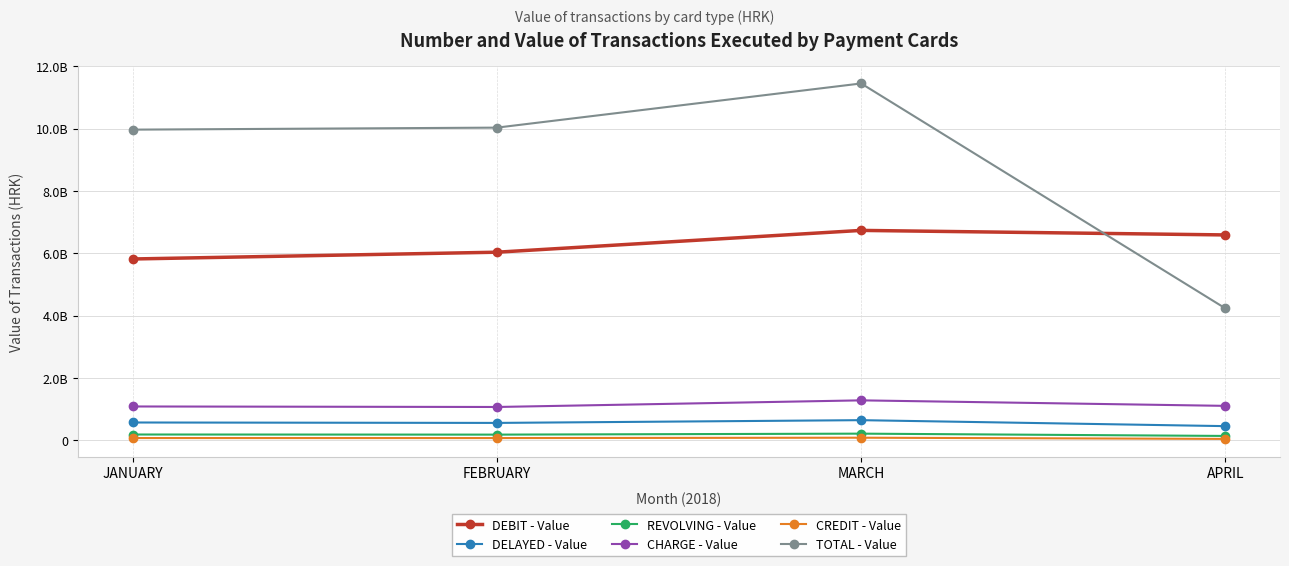

Which series changed the most between JANUARY and MARCH?

TOTAL - Value